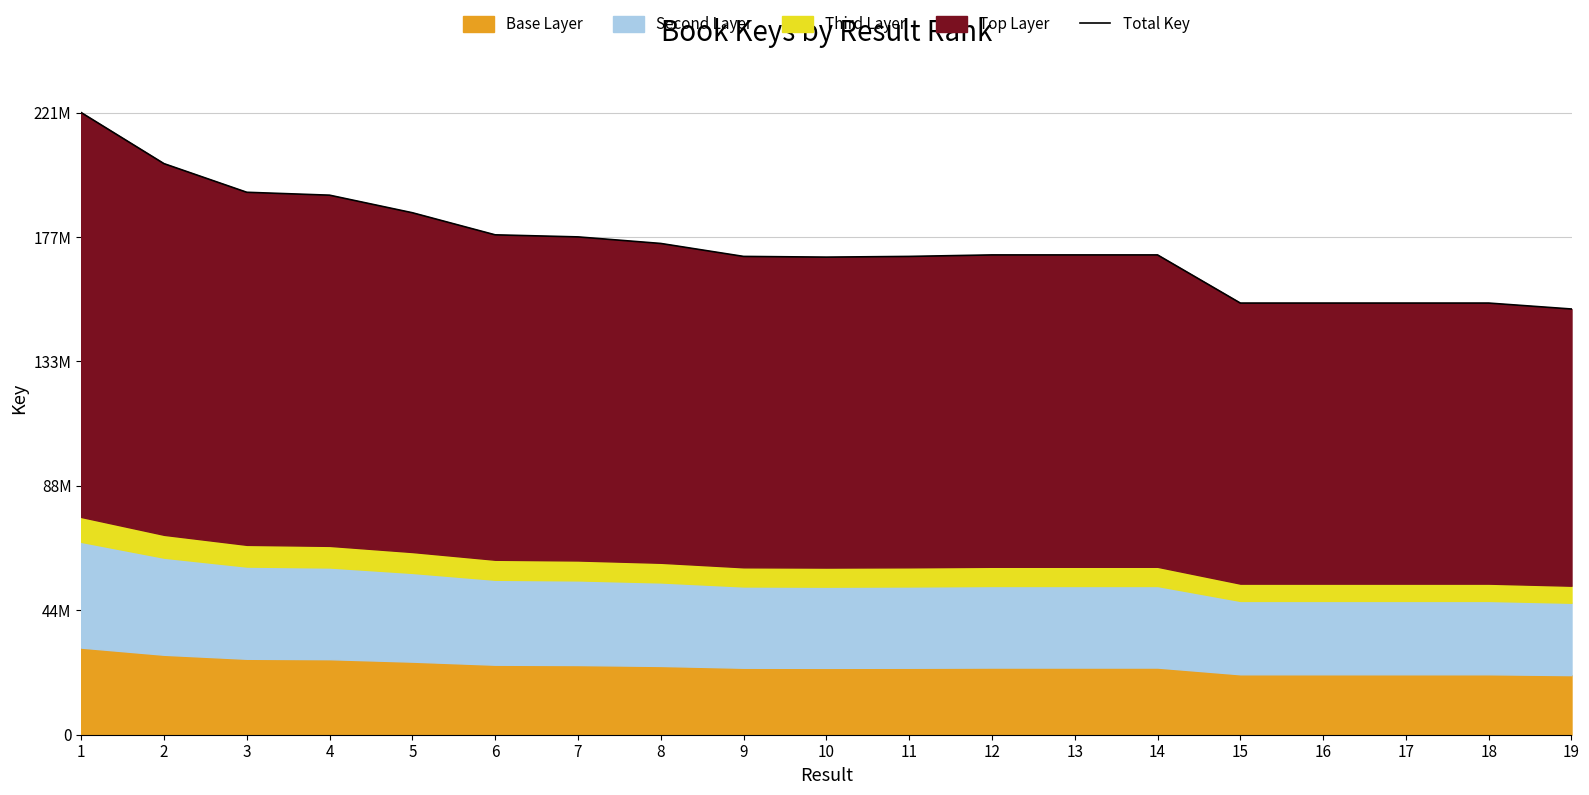

Reading right to left, what are all the values shown in this chart?

151818022	153934484	153934672	153934410	153934373	171105014	171104976	171104938	170572124	170320088	170572167	175195123	177533530	178270587	186149307	192411746	193446321	203660925	221869109